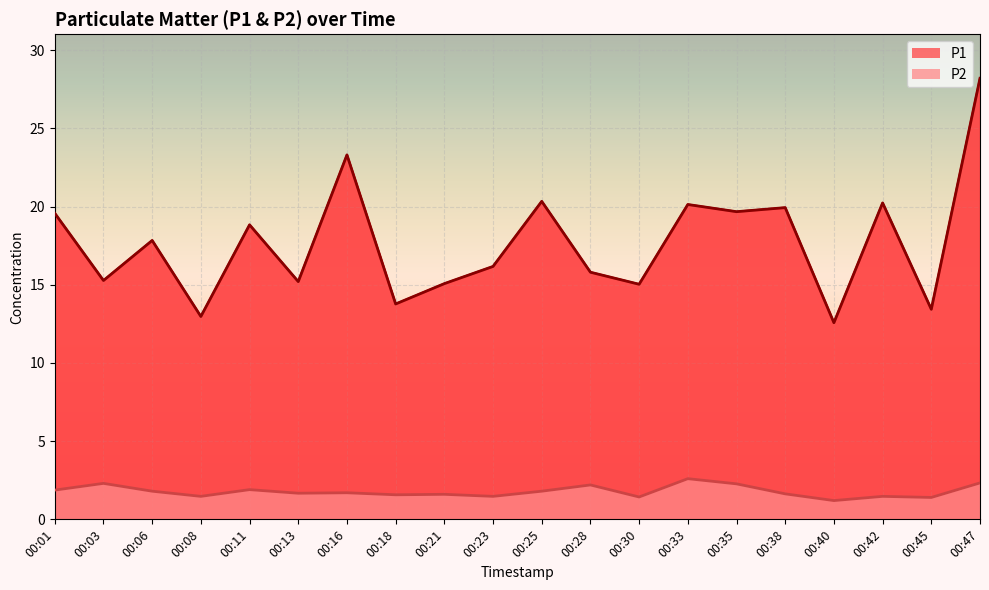

At which category does P2 reach its first local peak?

00:03